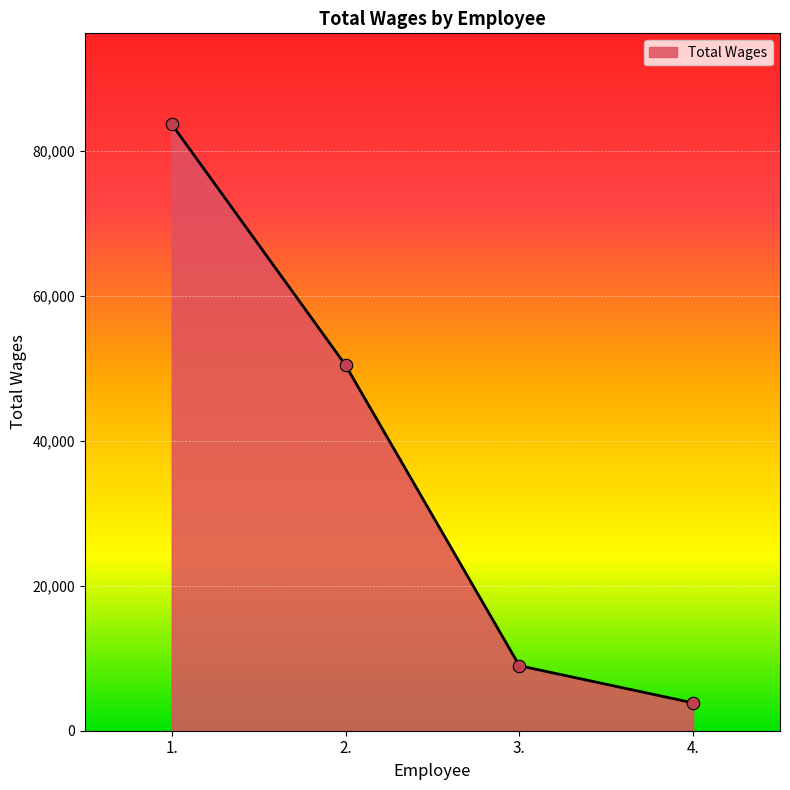

What is the change in value from 2. to 3.?

-41465